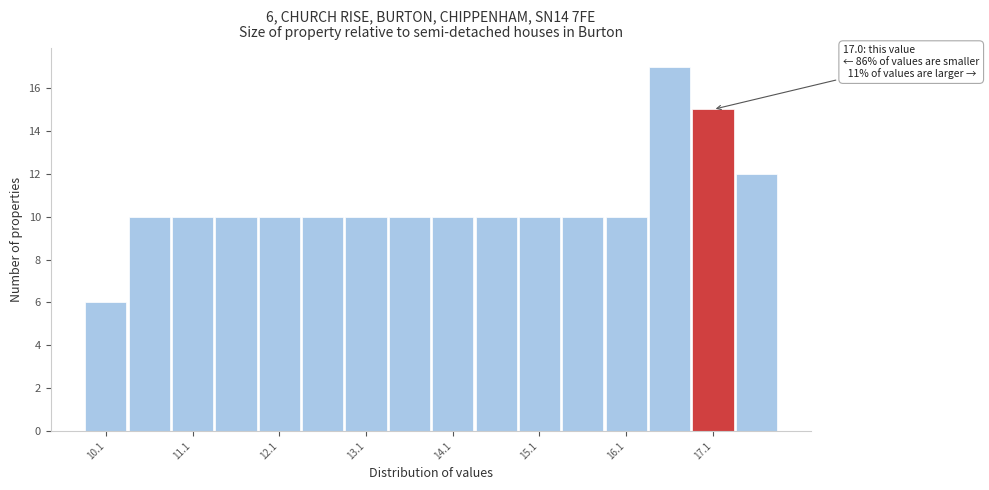

Over which range of the x-axis is the bar tallest?

16.35 to 16.85